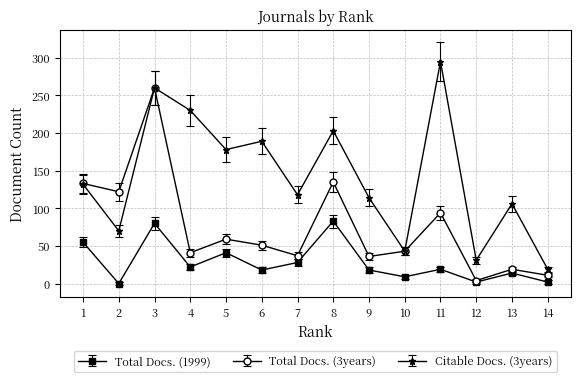

True or false: Total Docs. (1999) and Citable Docs. (3years) cross at least once.

False